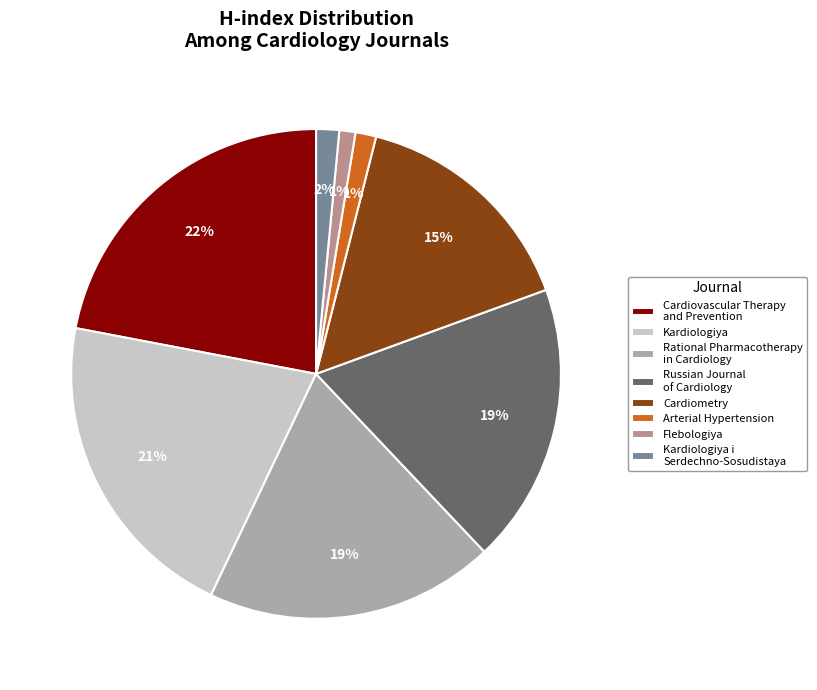

Does Kardiologiya account for over 50% of the chart?

No